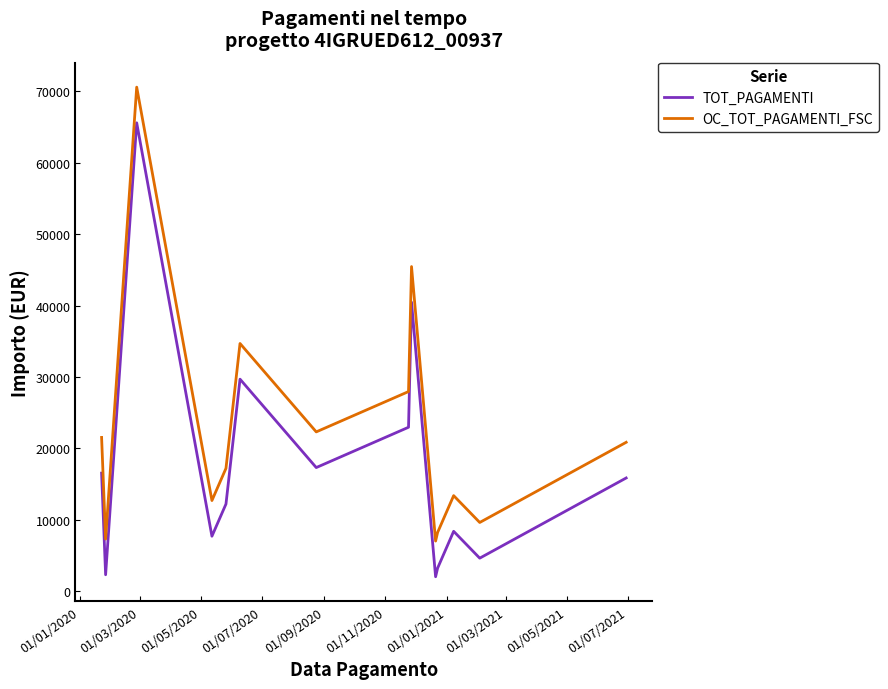

What is the maximum value shown in the chart?

70598.6